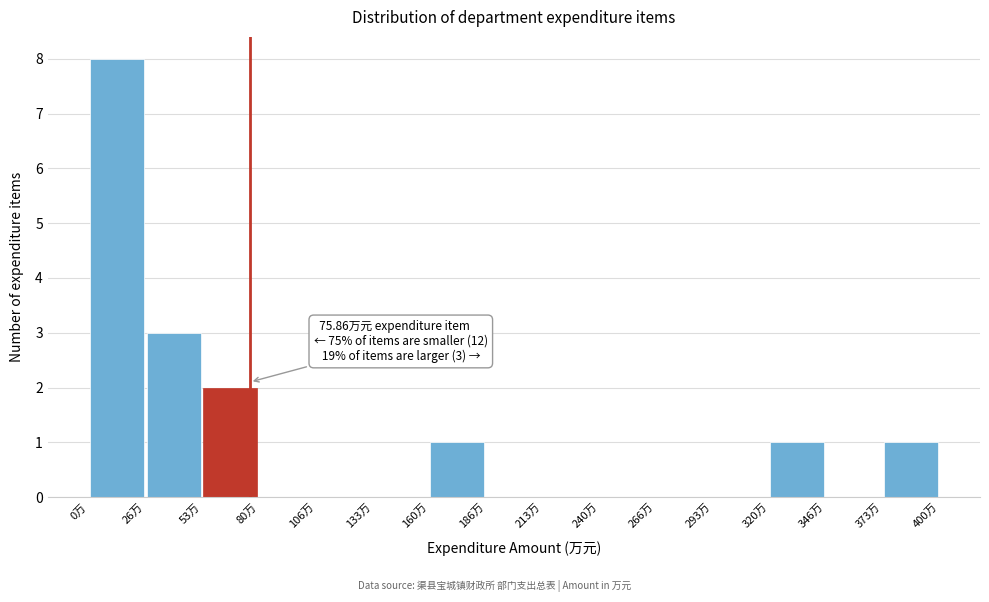

Which range on the x-axis has the tallest bar?

0 to 25